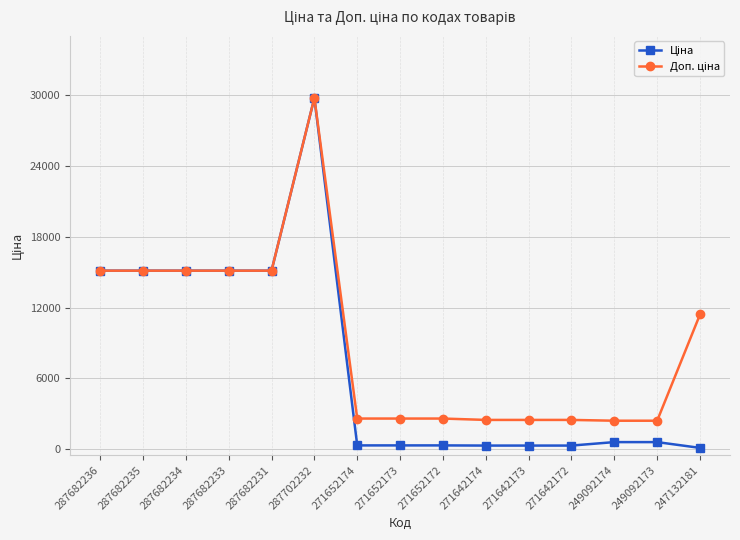

At which category is the sum across all series the highest?

287702232